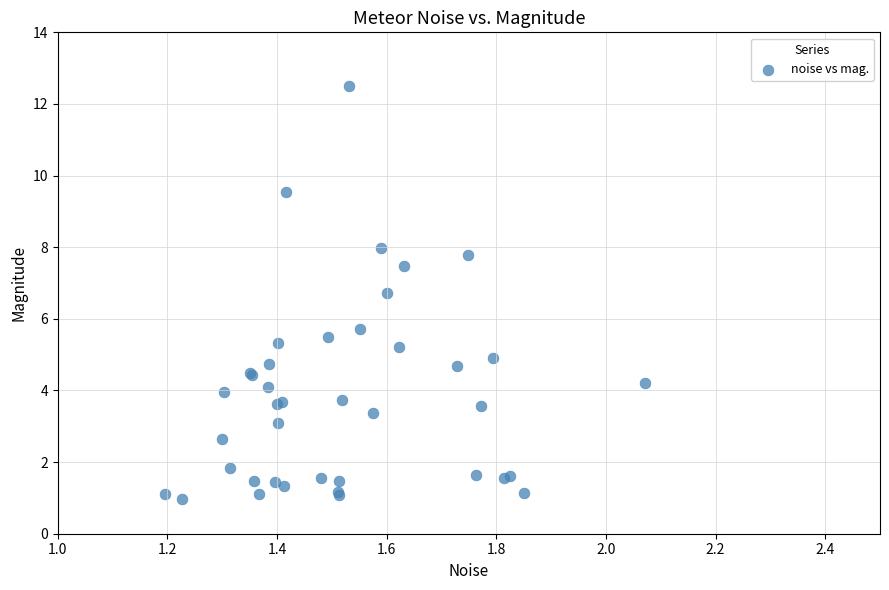

What Y value in the scatter plot is closest to 6?

5.7